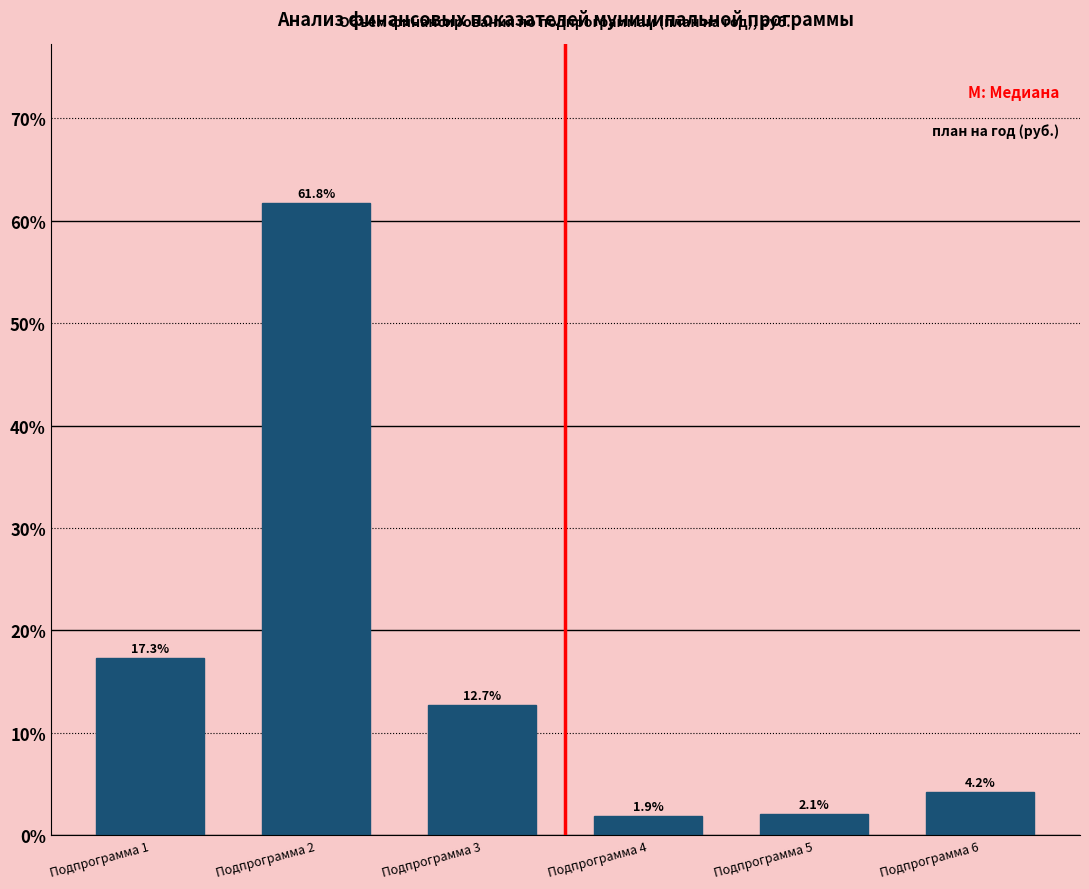

Reading right to left, what are all the values shown in this chart?

4.2	2.1	1.9	12.7	61.8	17.3